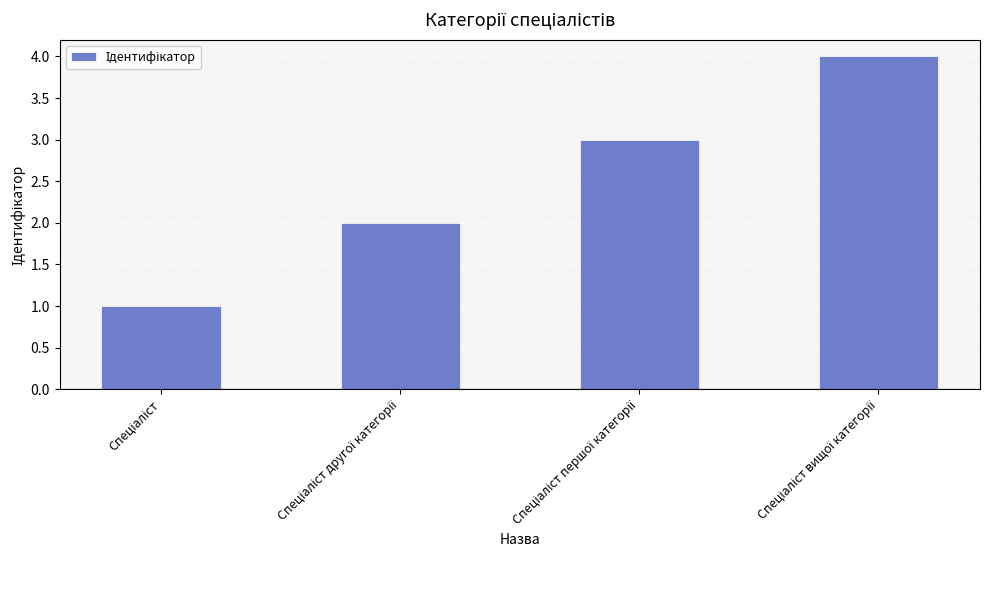

What is the maximum value shown in the chart?

4